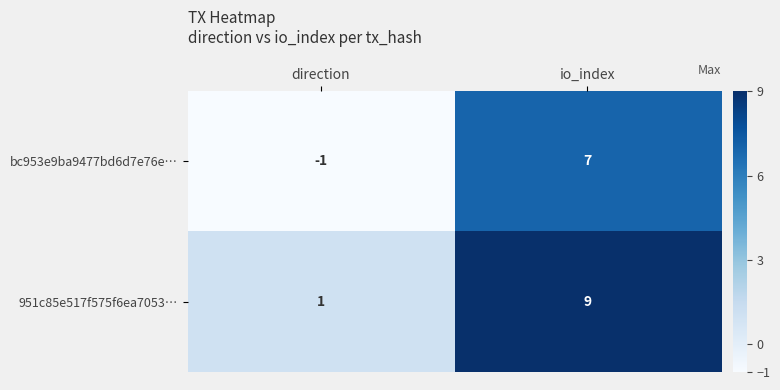

Reading left to right, transcribe all the data shown in this chart.

bc953e9ba9477bd6d7e76e…: -1	7
951c85e517f575f6ea7053…: 1	9